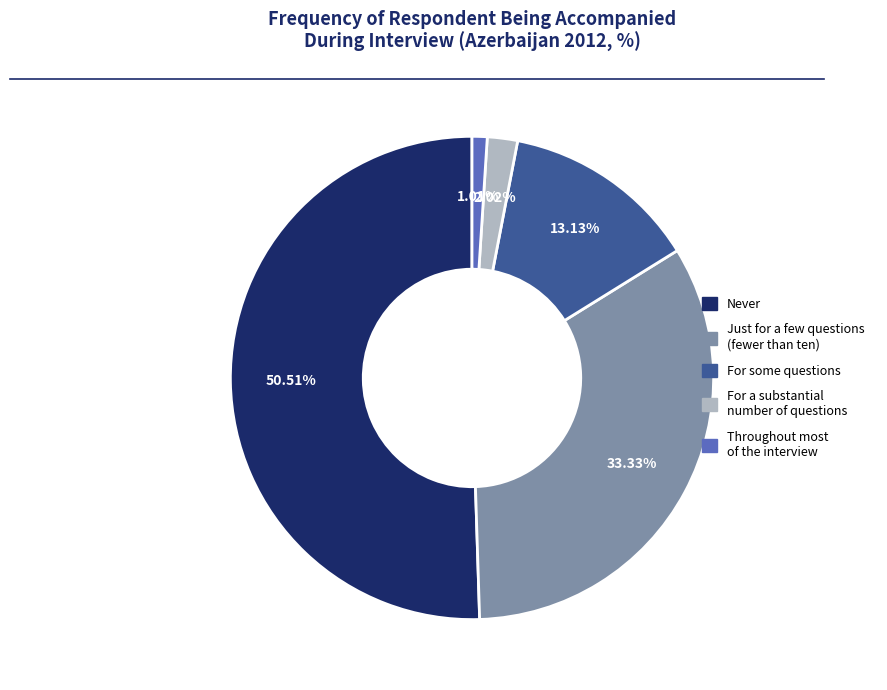

The For some questions slice represents 13% of the pie. True or false?

True